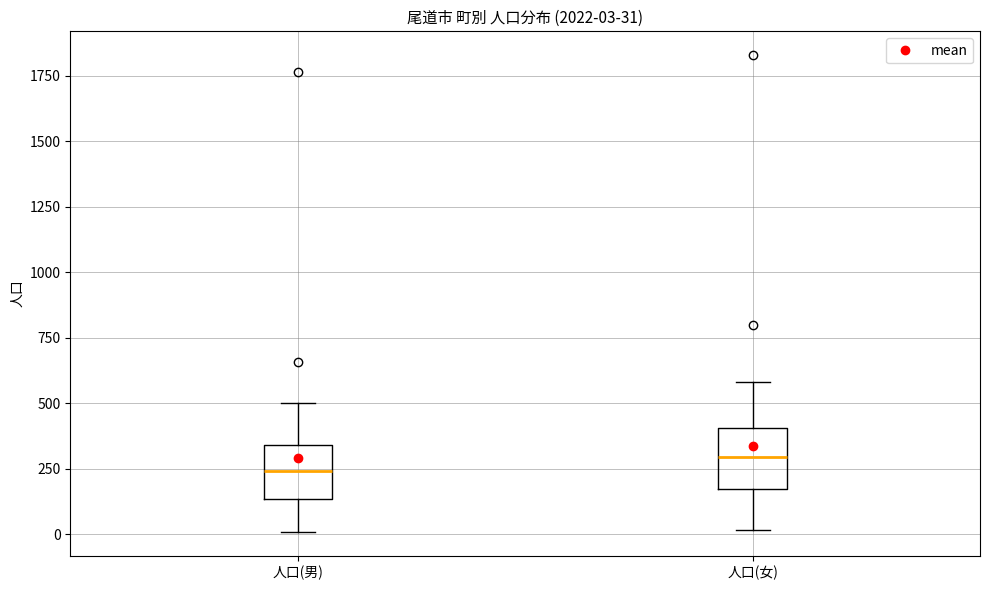

Which box's median line is the highest?

人口(女)